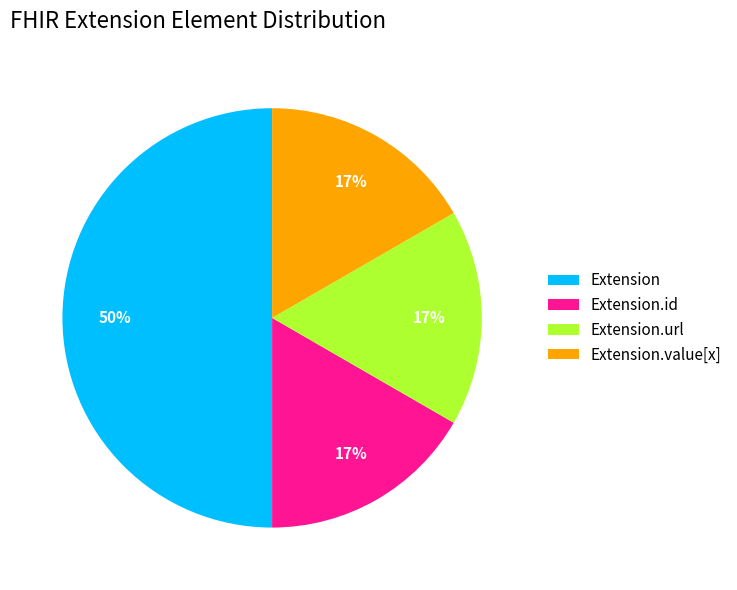

Does Extension.url represent more than half of the total?

No